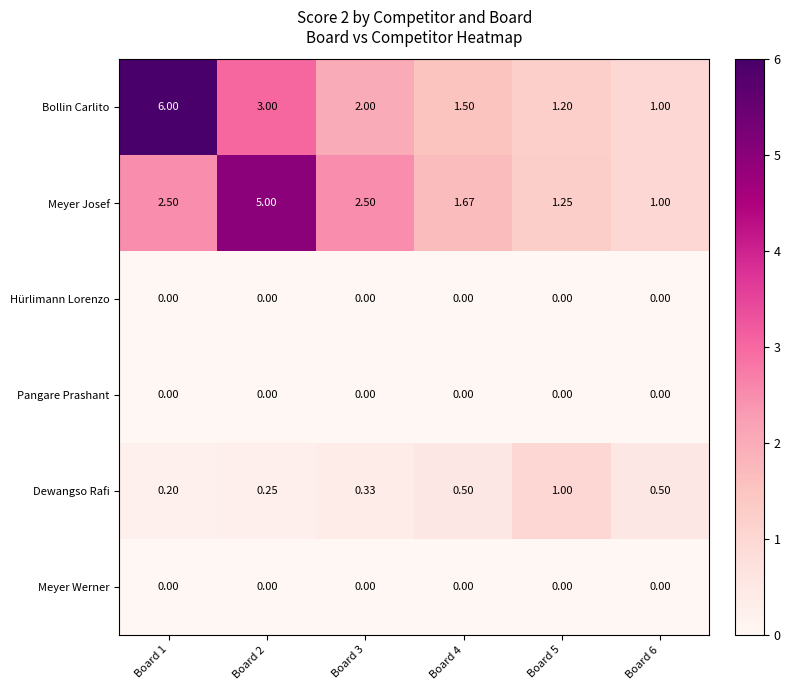

Is the value of Bollin Carlito at Board 4 greater than the value of Hürlimann Lorenzo at Board 4?

Yes